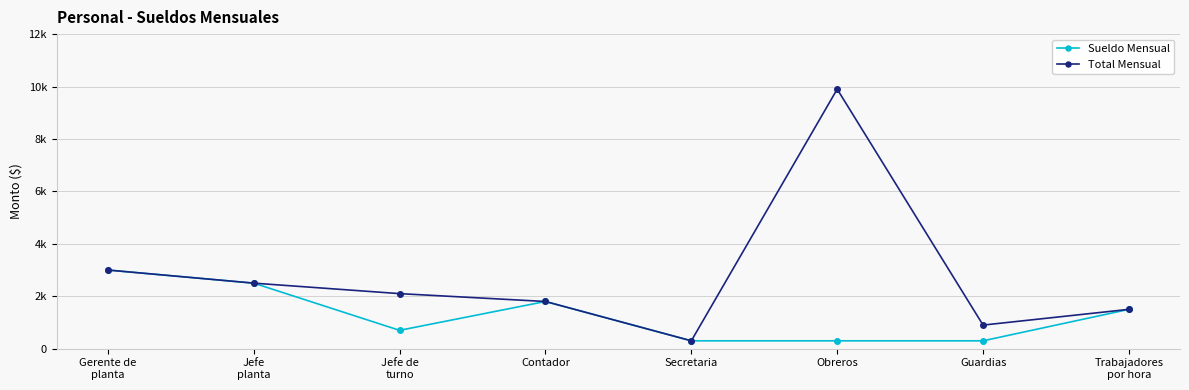

Does the chart have visible grid lines?

Yes